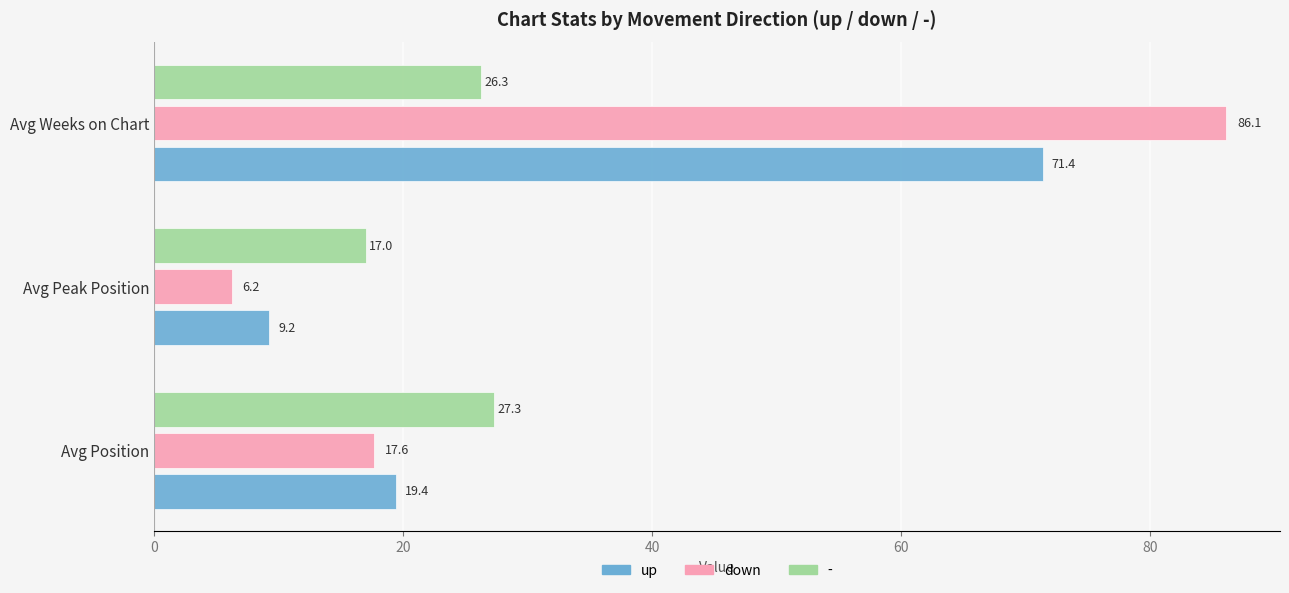

What is the difference between the maximum and minimum values in the down series?

79.9